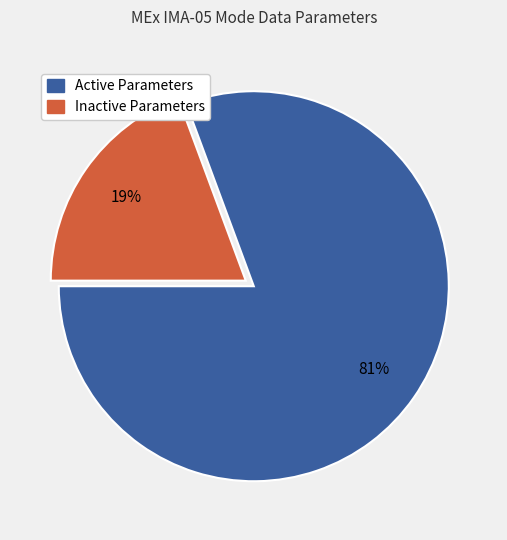

Which slice is the largest?

Active Parameters